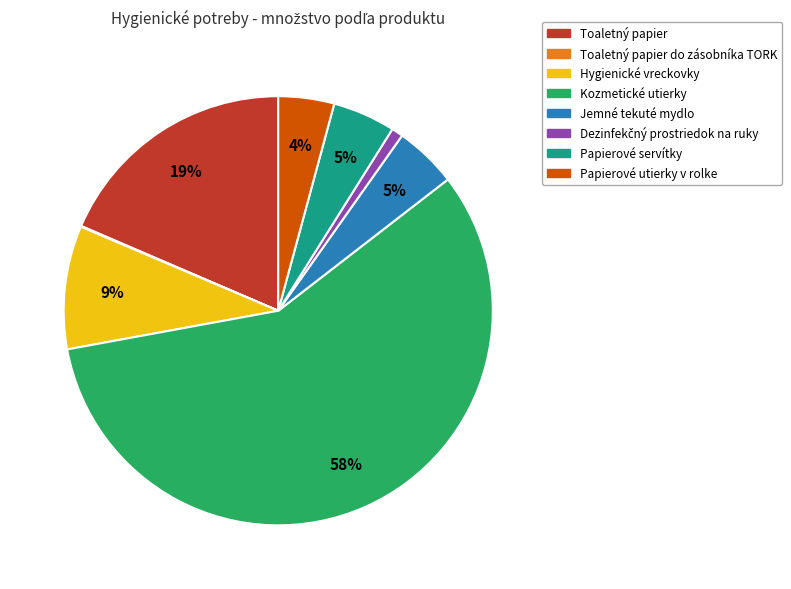

Does any single category account for the majority?

Yes